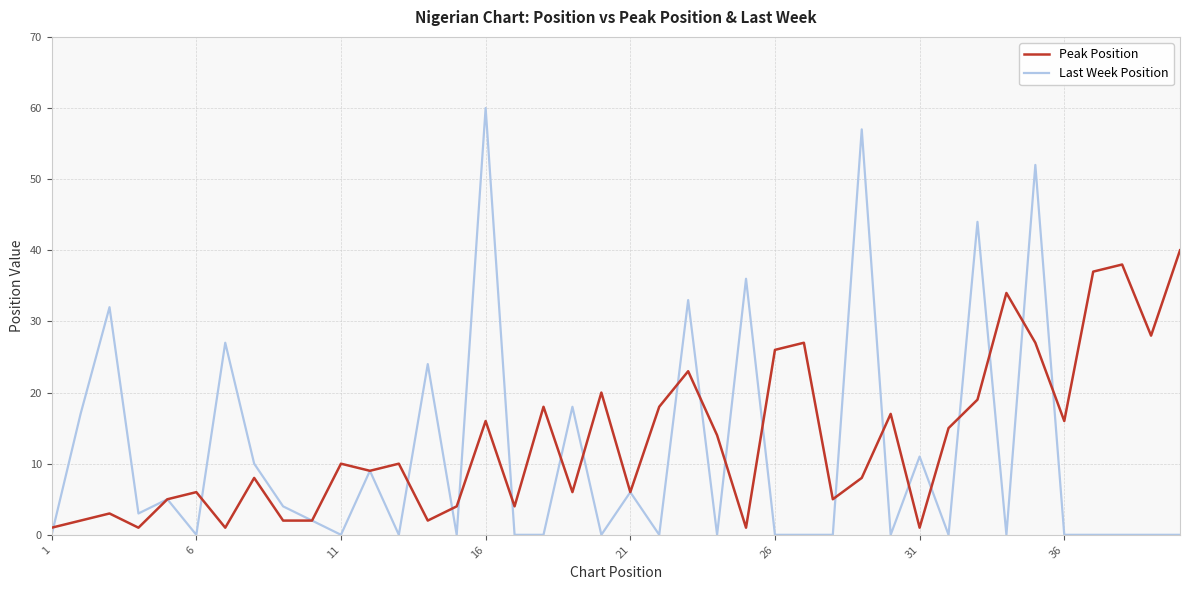

Rank the series by their average value, from highest to lowest.

Peak Position, Last Week Position